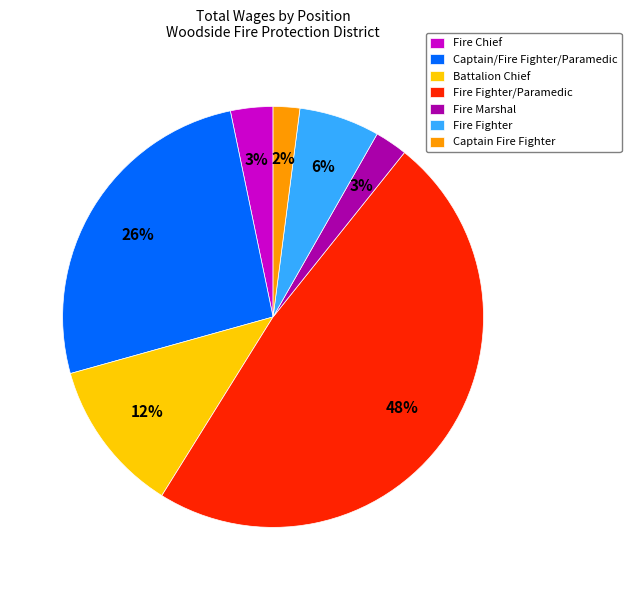

To the nearest percent, what portion does Battalion Chief represent?

12%